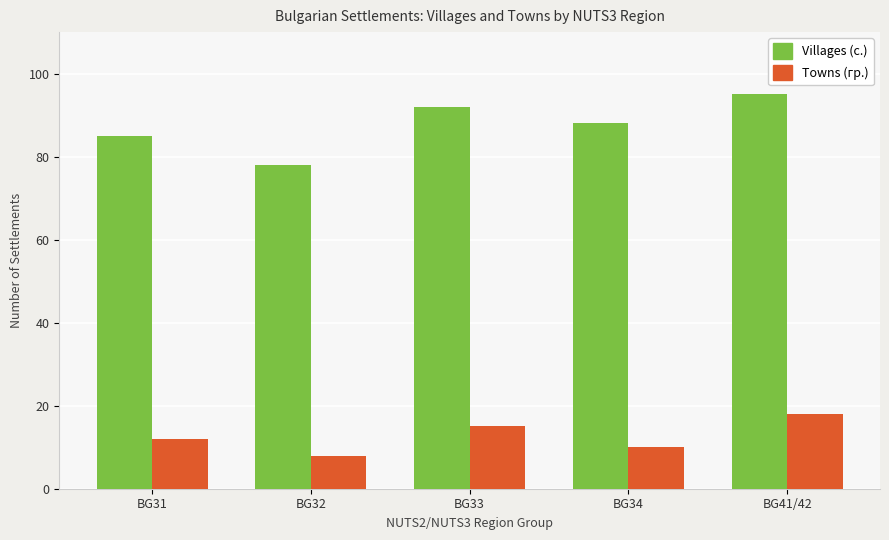

Which series has the largest range (max minus min)?

Villages (с.)